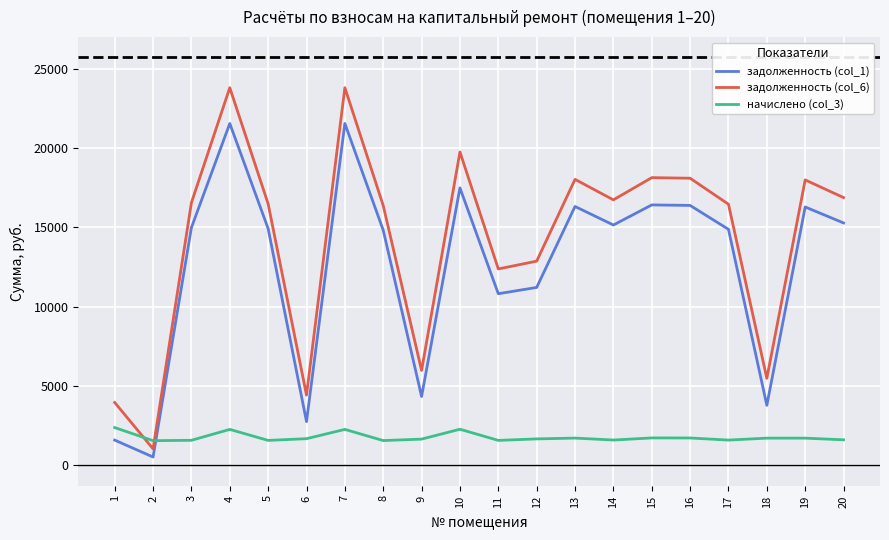

Rank the series at 14 from highest to lowest value.

задолженность (col_6), задолженность (col_1), начислено (col_3)